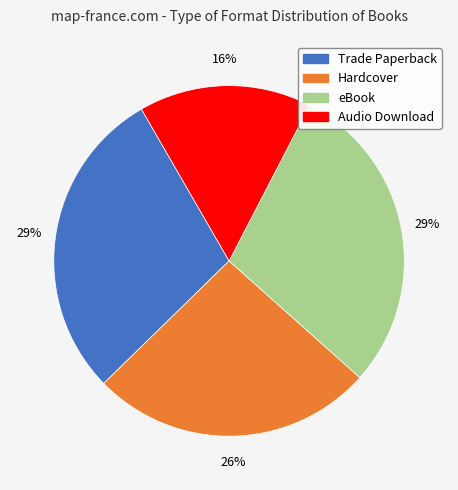

Does Trade Paperback represent more than half of the total?

No